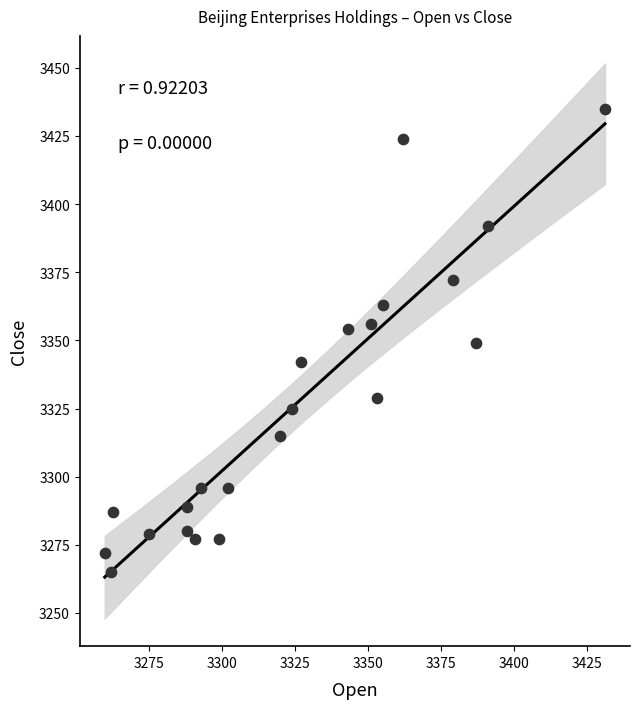

What is the range of Y values (max minus min)?

170